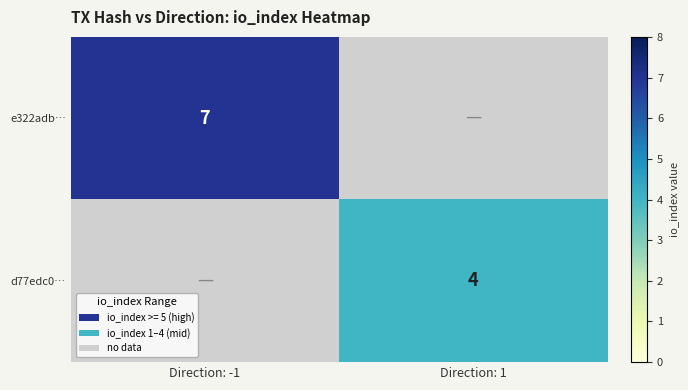

How many distinct data groups are displayed?

2